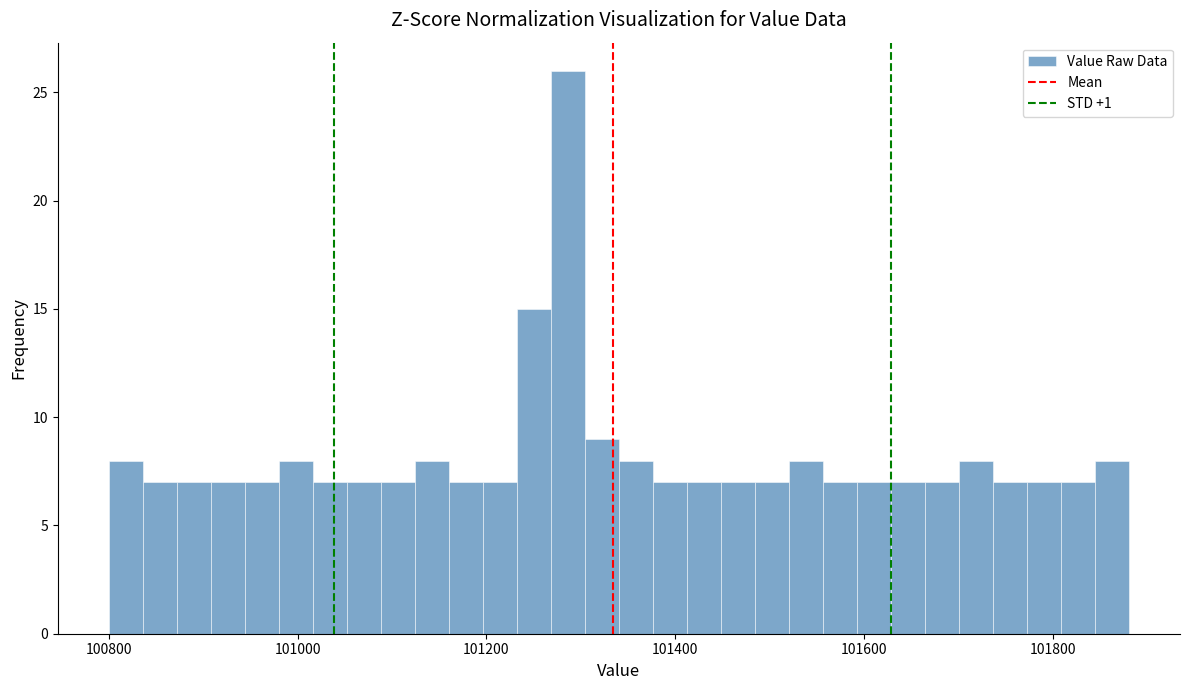

Around what value on the x-axis is the tallest bar? Give the approximate position of its centre, as read against the axis.

101280